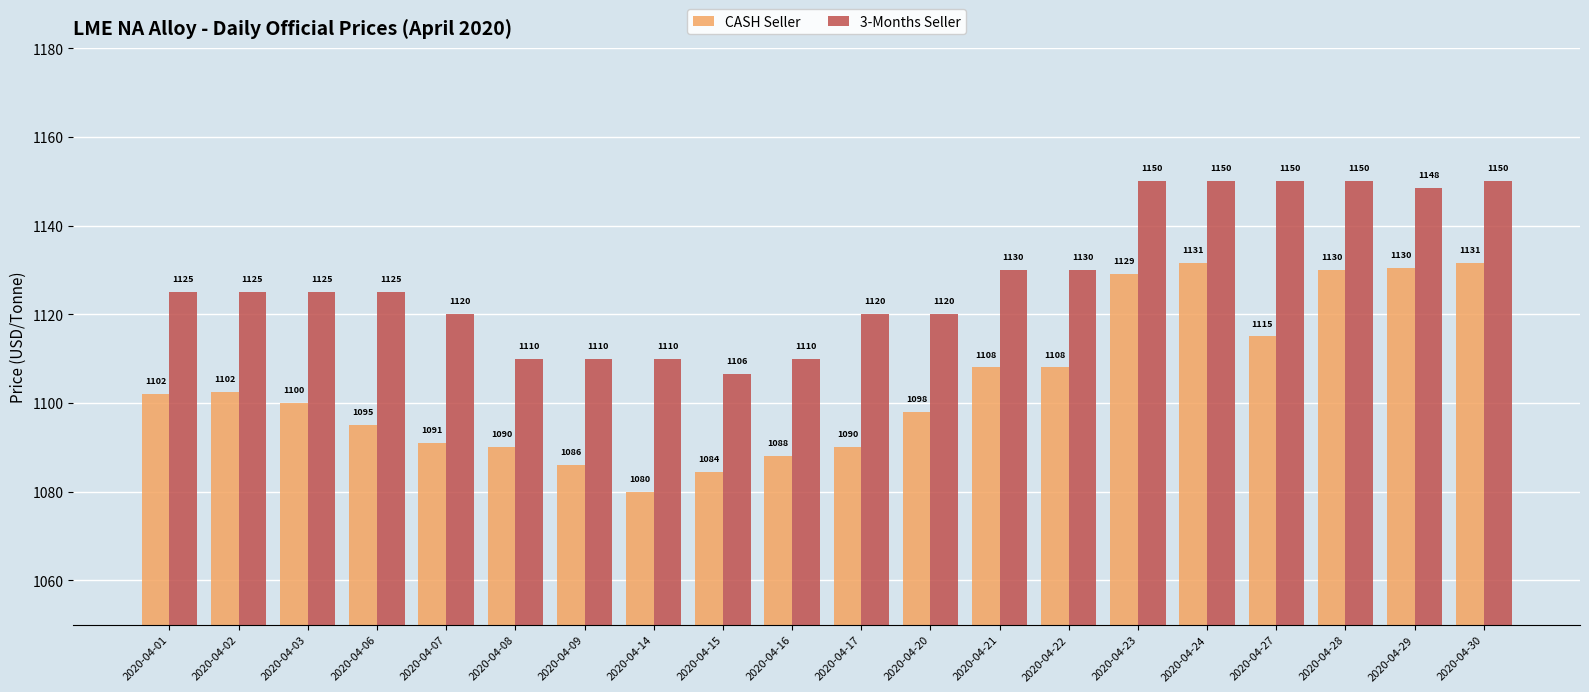

What is the maximum value for CASH Seller?

1131.5